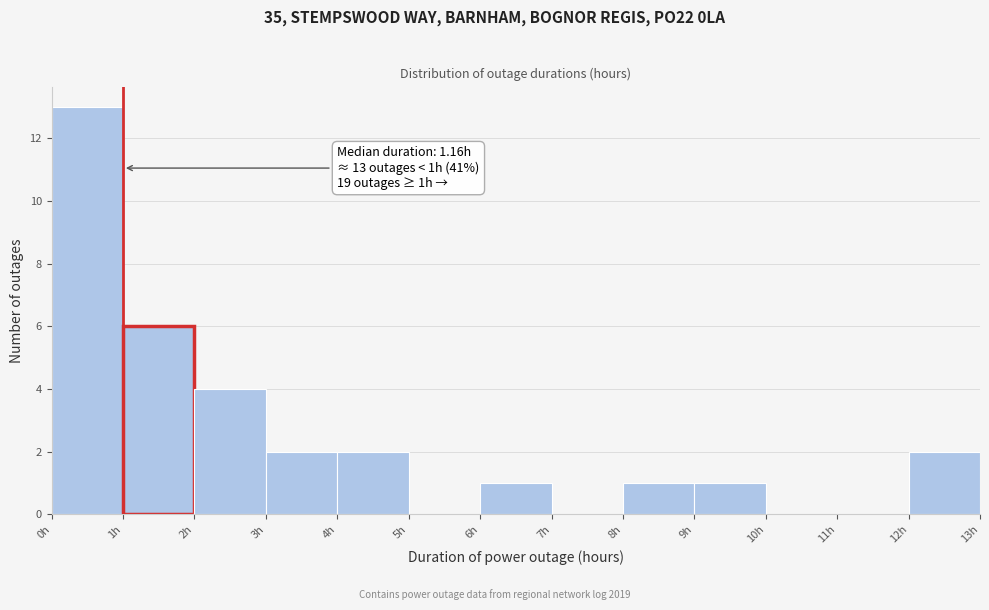

Which range on the x-axis has the tallest bar?

0 to 1